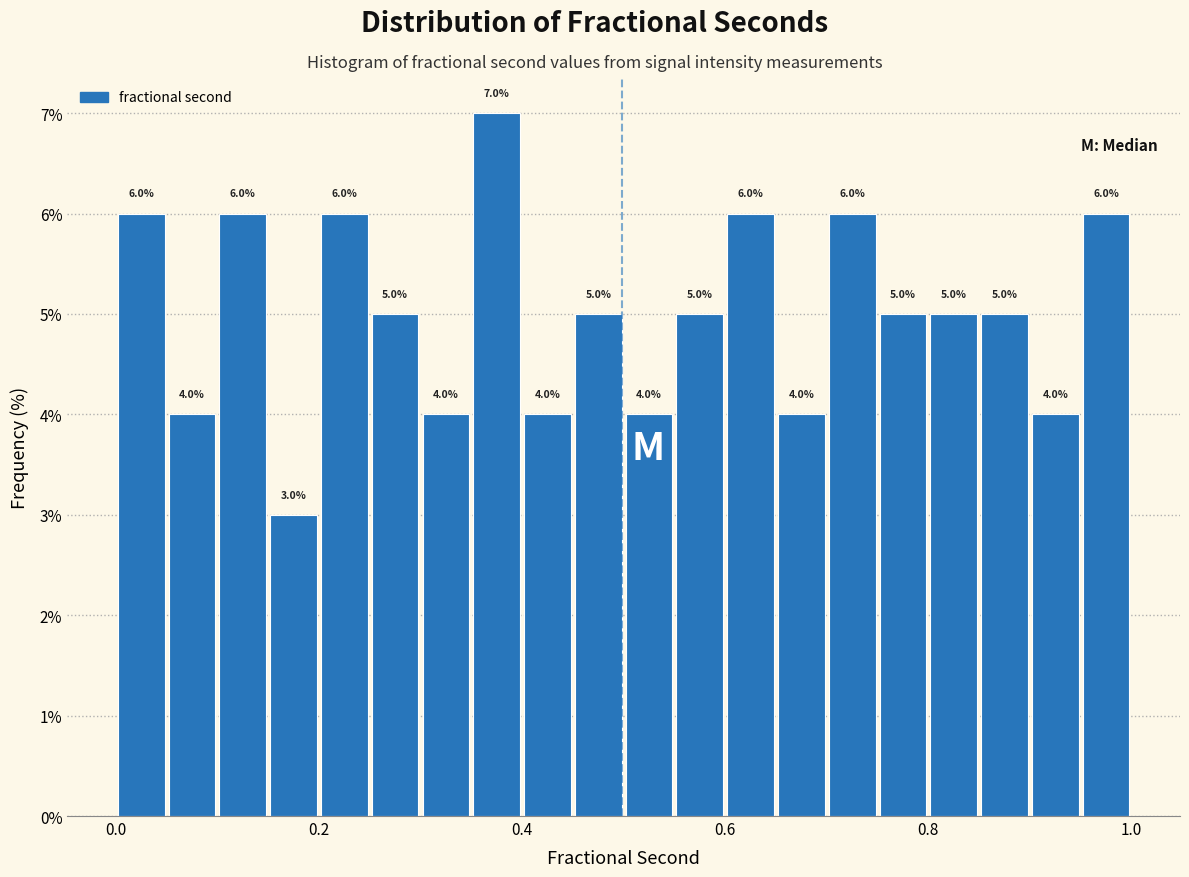

Read against the x-axis, roughly where is the centre of the tallest bar?

0.38